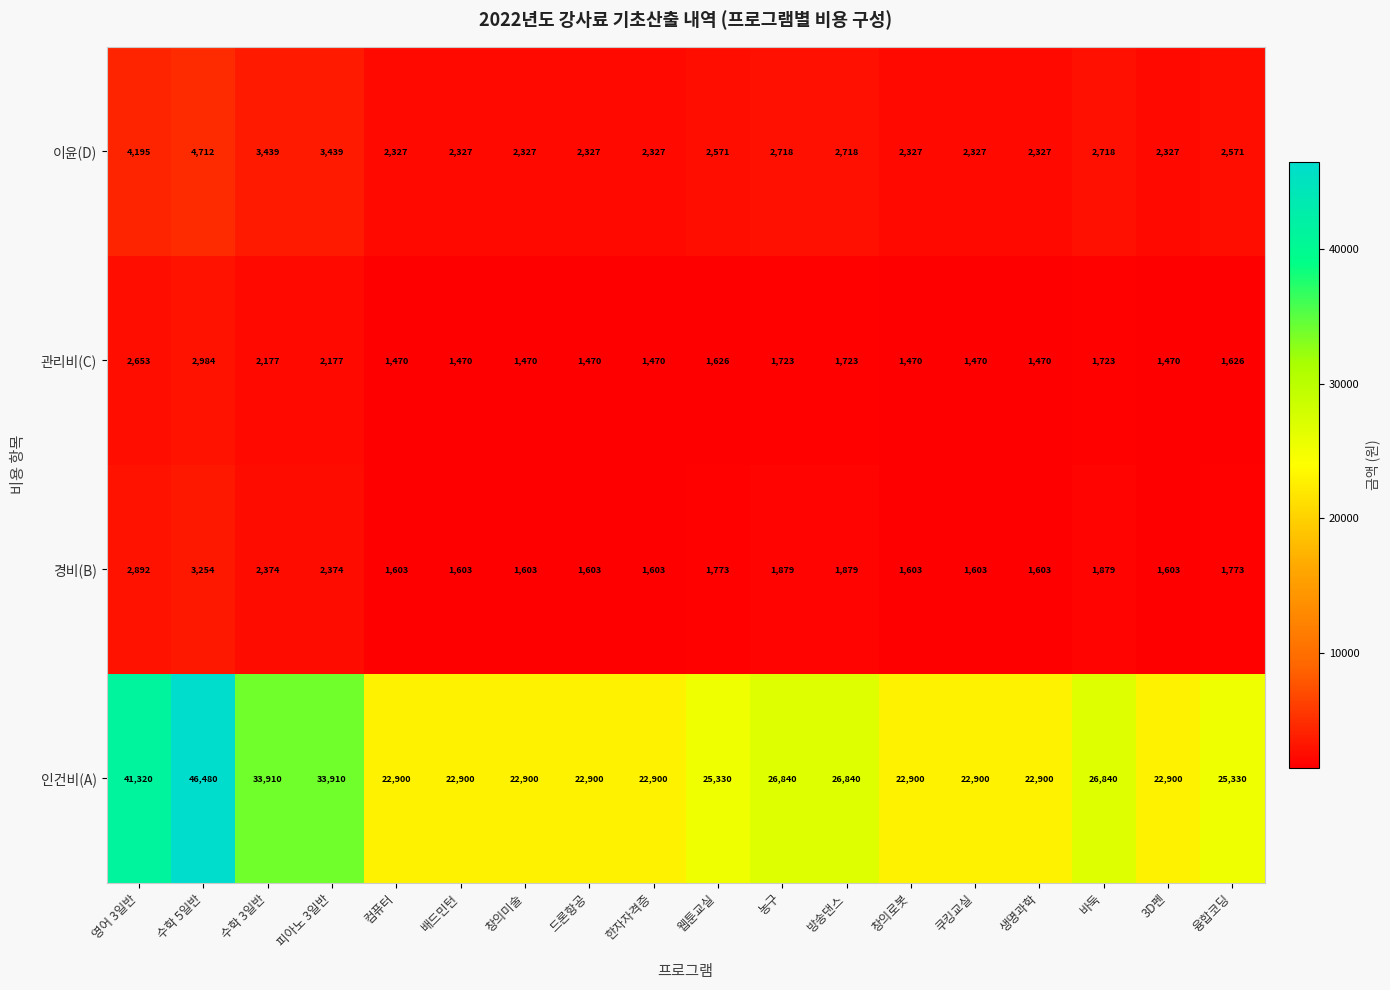

At which label does 경비(B) first exceed 1773?

영어 3일반